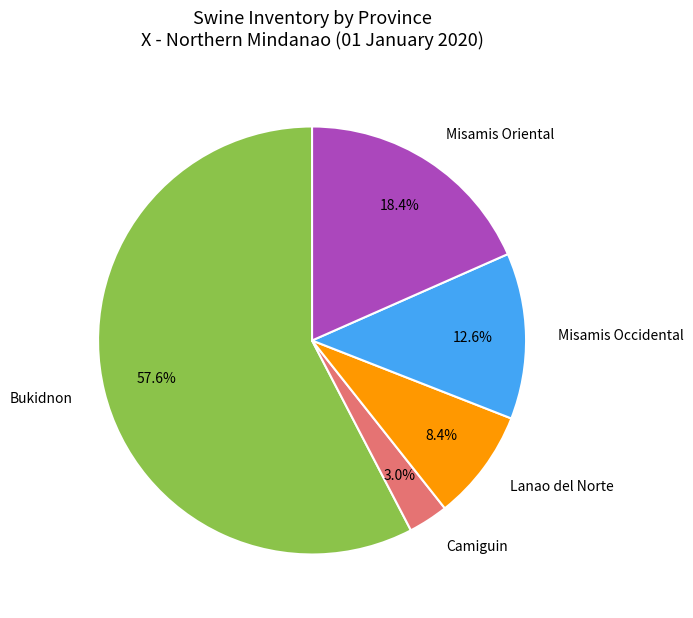

What percentage do Lanao del Norte and Misamis Occidental together represent?

21.0%